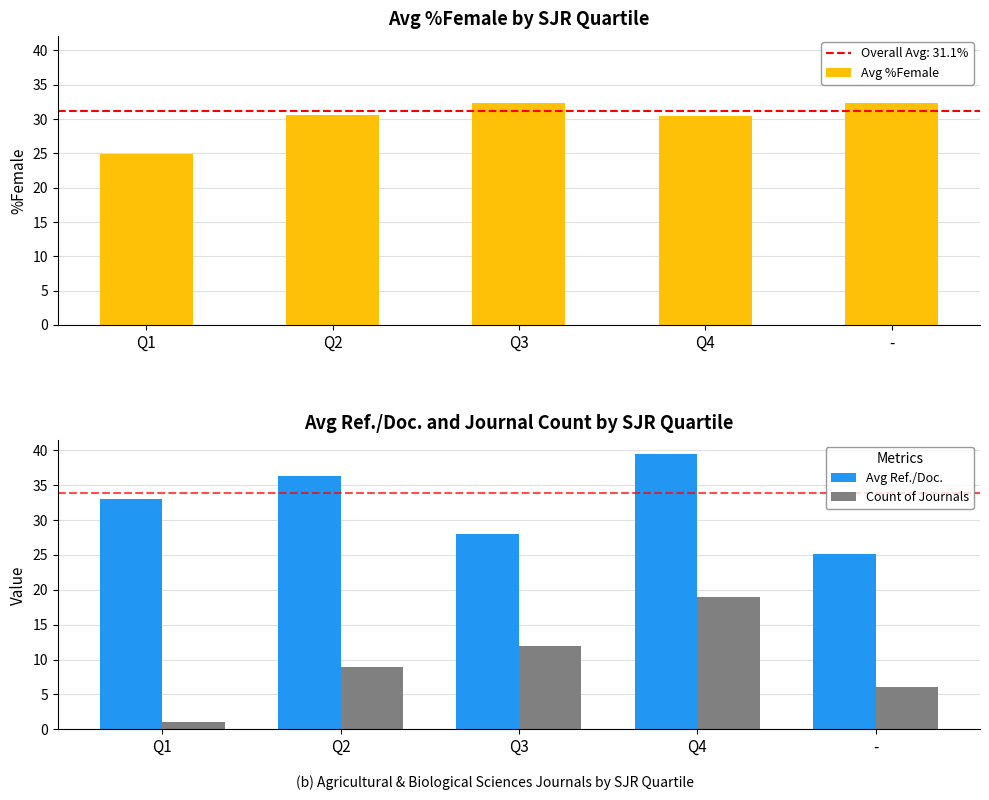

What position from the right is -?

1